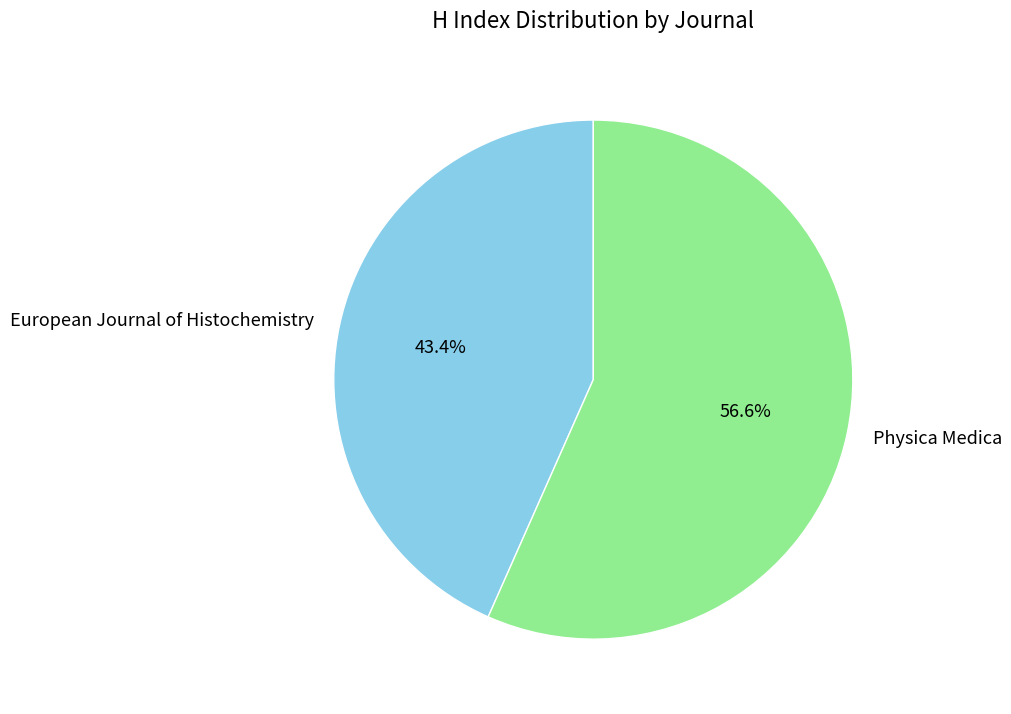

To the nearest percent, what percentage of the pie is Physica Medica?

57%